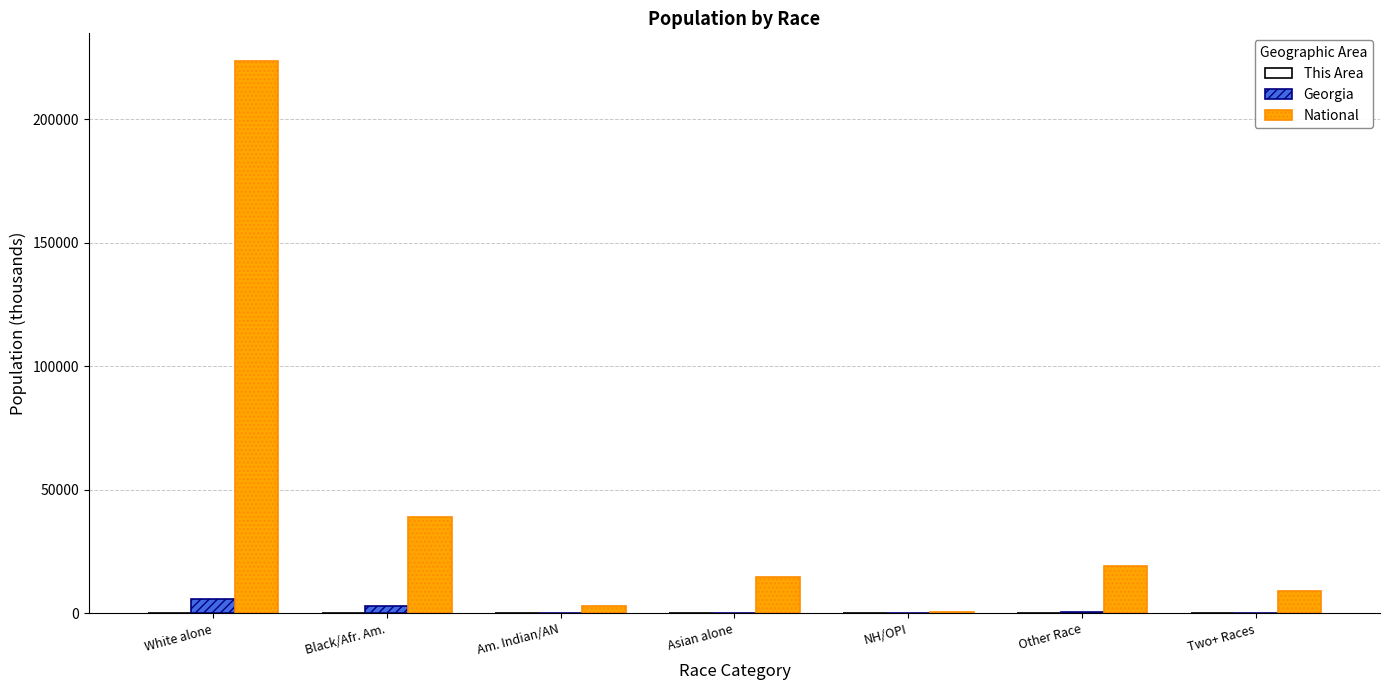

At which category is the sum across all series the highest?

White alone